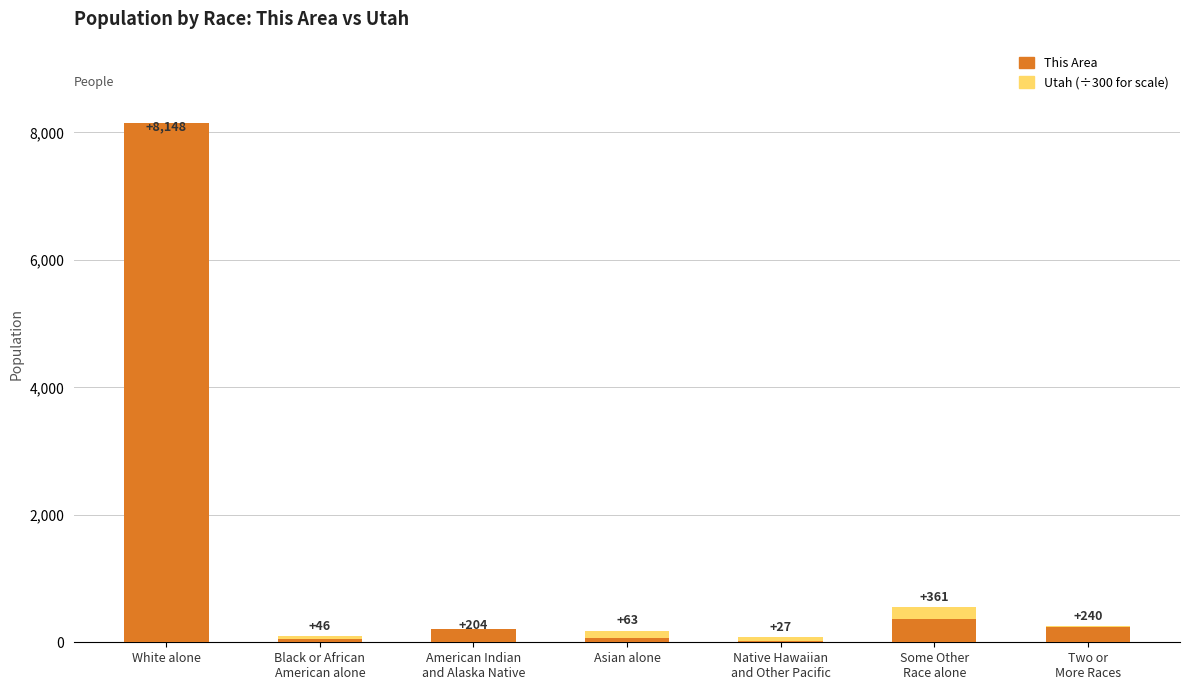

What is the smallest value displayed?

27.0